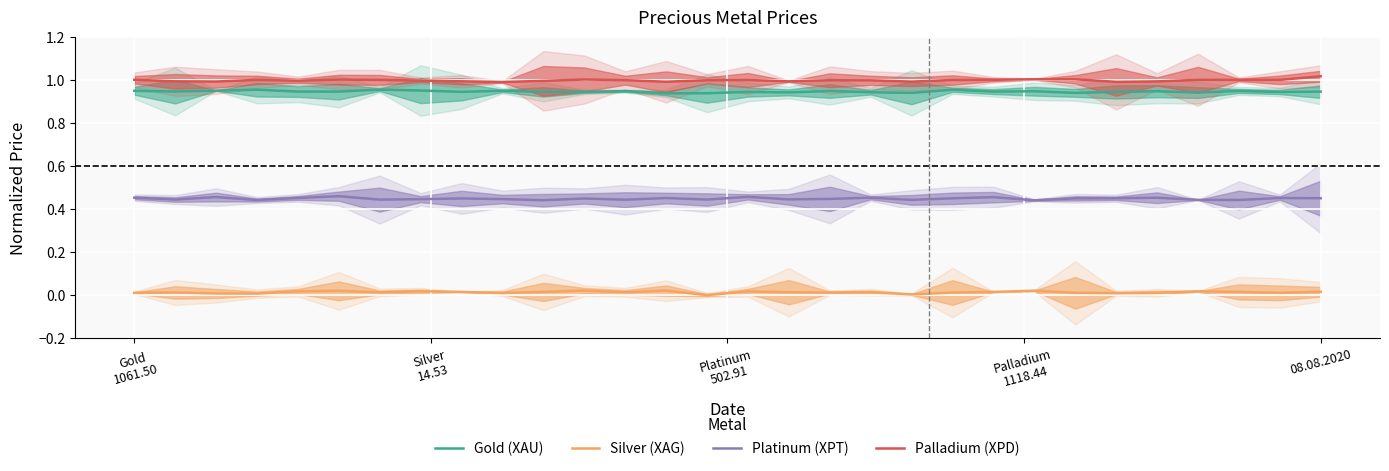

True or false: Gold (XAU) and Silver (XAG) cross at least once.

False